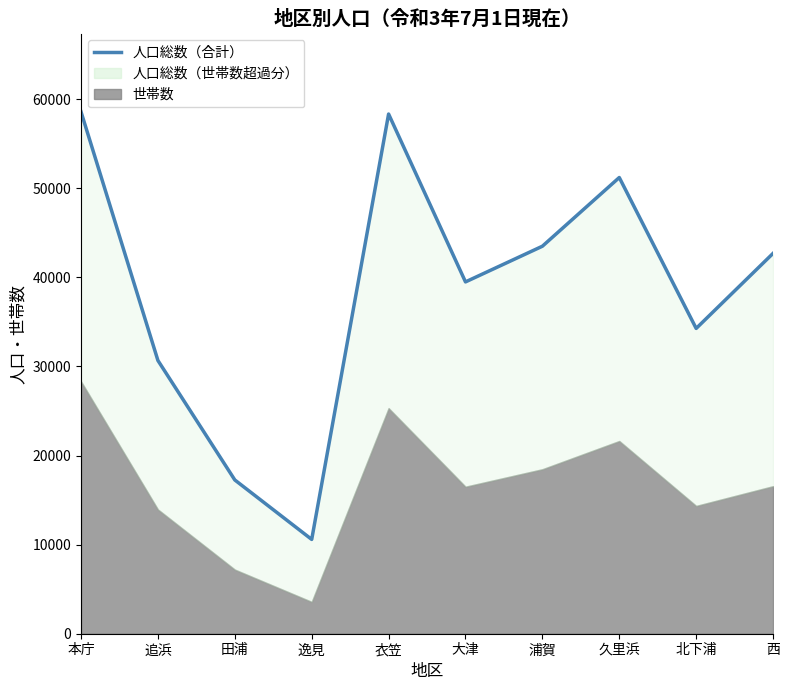

How many lines are shown in the chart?

1